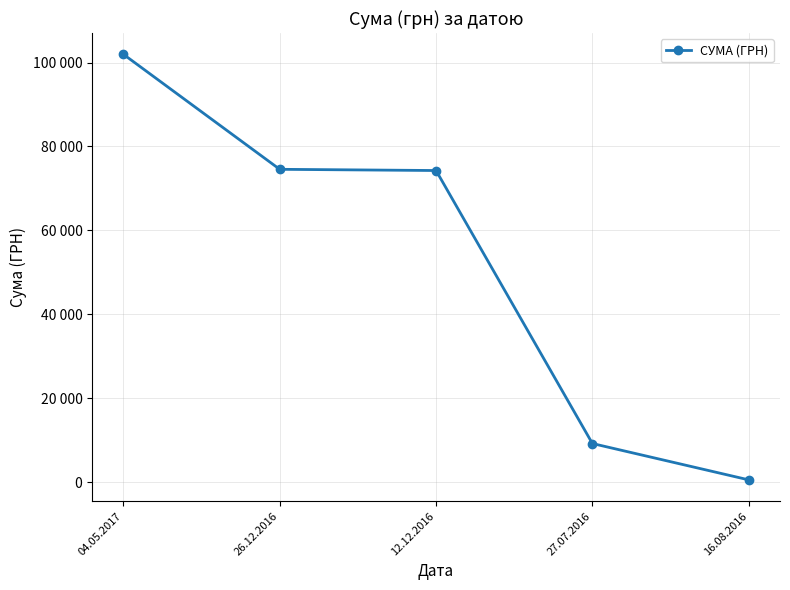

Does the chart have visible grid lines?

Yes